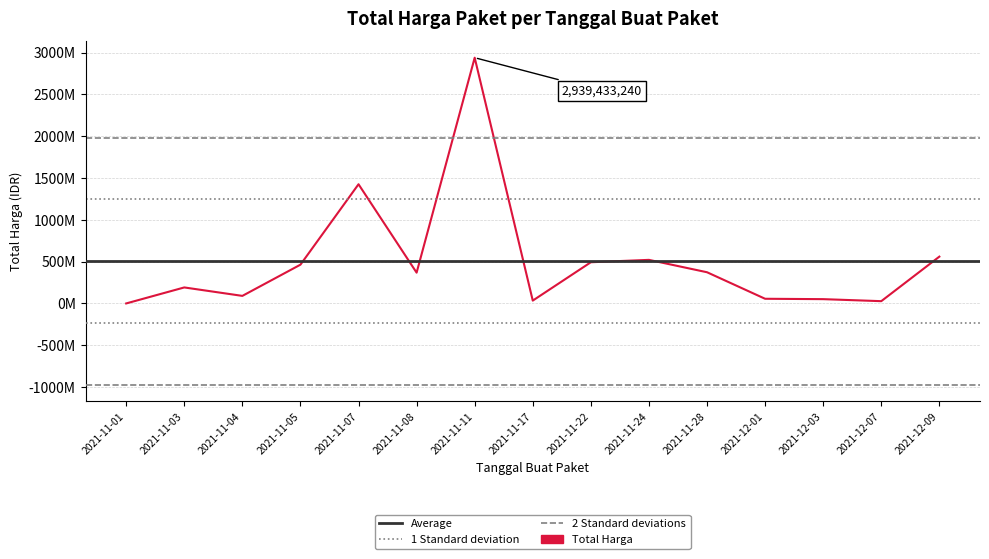

What is the sum of all values?

7597677885